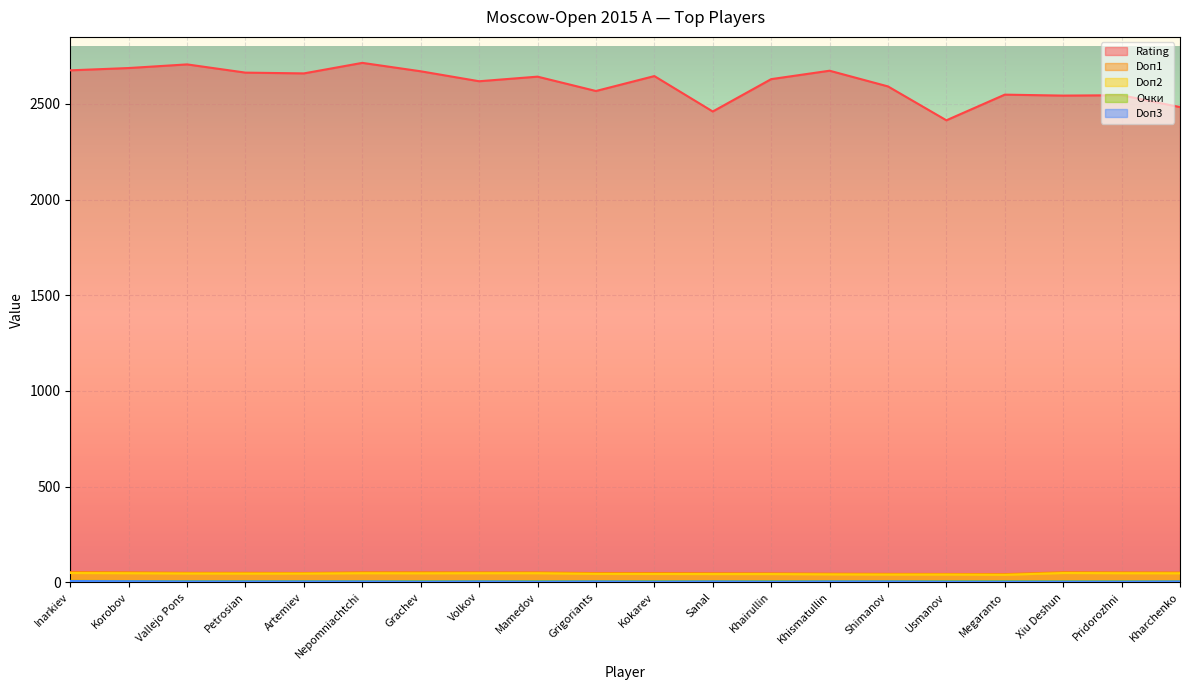

Which series has the largest range (max minus min)?

Rating